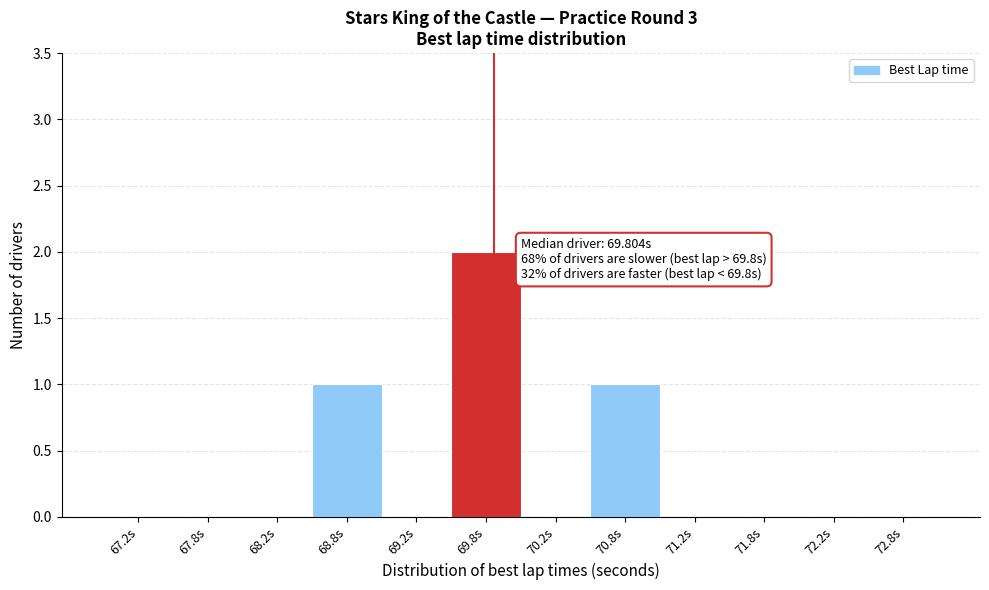

Over which range of the x-axis is the bar tallest?

69.5 to 70.0